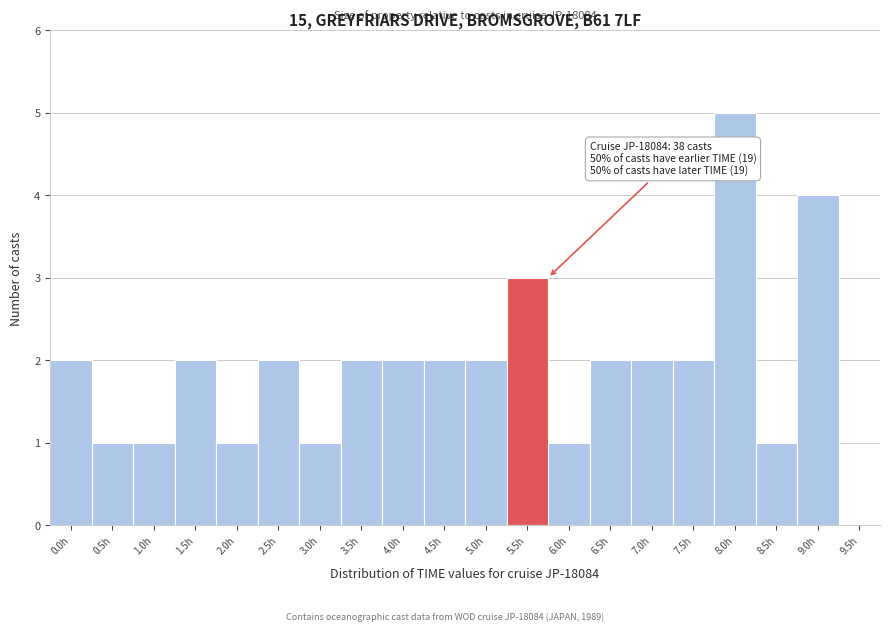

Reading right to left, list all the values displayed in this chart.

9.5h=0	9.0h=4	8.5h=1	8.0h=5	7.5h=2	7.0h=2	6.5h=2	6.0h=1	5.5h=3	5.0h=2	4.5h=2	4.0h=2	3.5h=2	3.0h=1	2.5h=2	2.0h=1	1.5h=2	1.0h=1	0.5h=1	0.0h=2